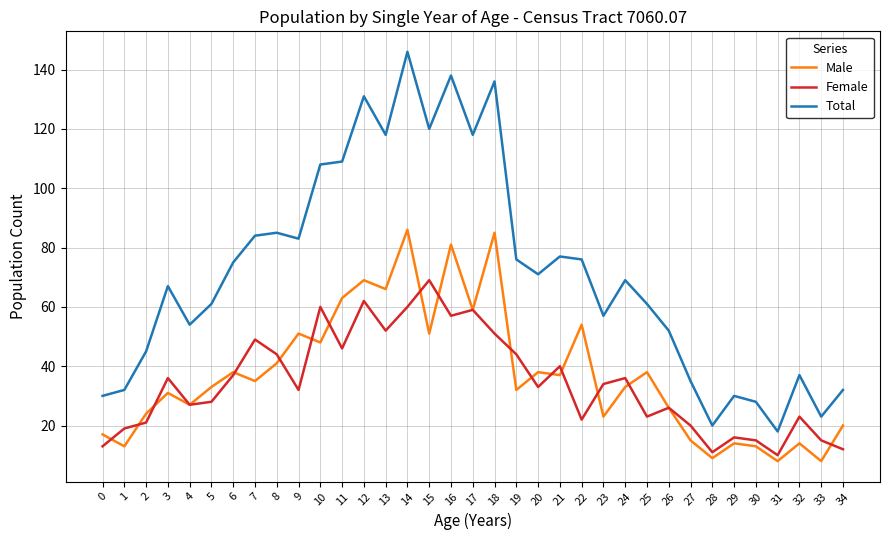

Reading left to right, transcribe all the data shown in this chart.

Male: 0=17	1=13	2=24	3=31	4=27	5=33	6=38	7=35	8=41	9=51	10=48	11=63	12=69	13=66	14=86	15=51	16=81	17=59	18=85	19=32	20=38	21=37	22=54	23=23	24=33	25=38	26=26	27=15	28=9	29=14	30=13	31=8	32=14	33=8	34=20
Female: 0=13	1=19	2=21	3=36	4=27	5=28	6=37	7=49	8=44	9=32	10=60	11=46	12=62	13=52	14=60	15=69	16=57	17=59	18=51	19=44	20=33	21=40	22=22	23=34	24=36	25=23	26=26	27=20	28=11	29=16	30=15	31=10	32=23	33=15	34=12
Total: 0=30	1=32	2=45	3=67	4=54	5=61	6=75	7=84	8=85	9=83	10=108	11=109	12=131	13=118	14=146	15=120	16=138	17=118	18=136	19=76	20=71	21=77	22=76	23=57	24=69	25=61	26=52	27=35	28=20	29=30	30=28	31=18	32=37	33=23	34=32